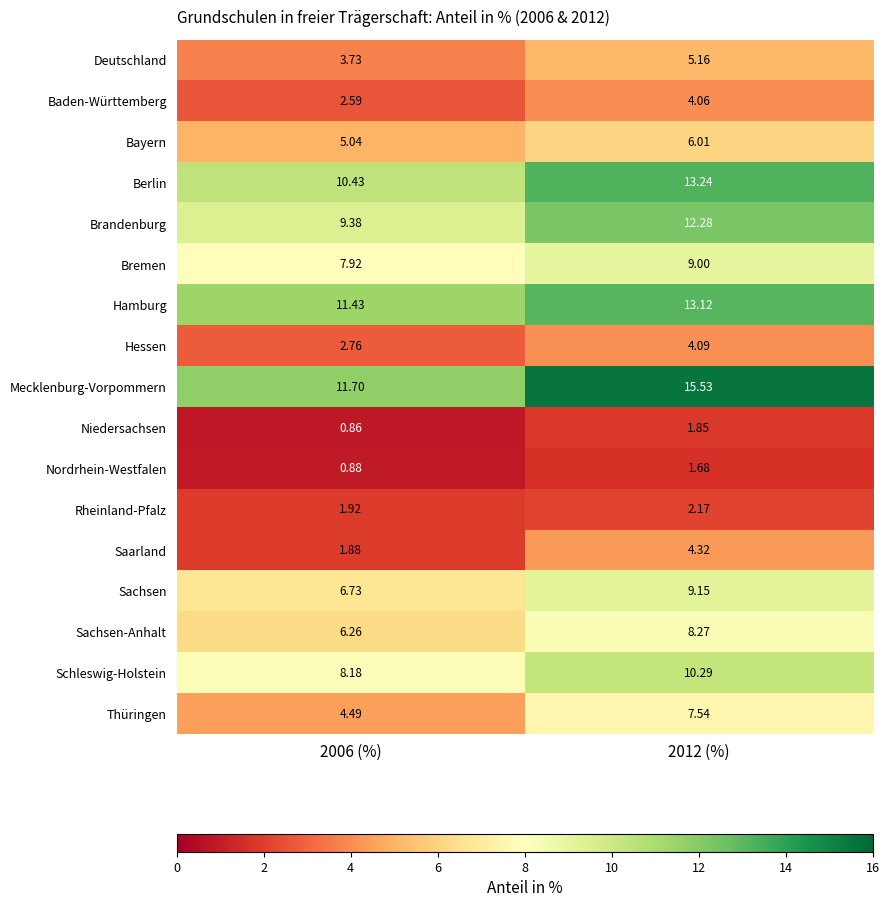

At 2012 (%), list the series in order from largest to smallest.

Mecklenburg-Vorpommern, Berlin, Hamburg, Brandenburg, Schleswig-Holstein, Sachsen, Bremen, Sachsen-Anhalt, Thüringen, Bayern, Deutschland, Saarland, Hessen, Baden-Württemberg, Rheinland-Pfalz, Niedersachsen, Nordrhein-Westfalen